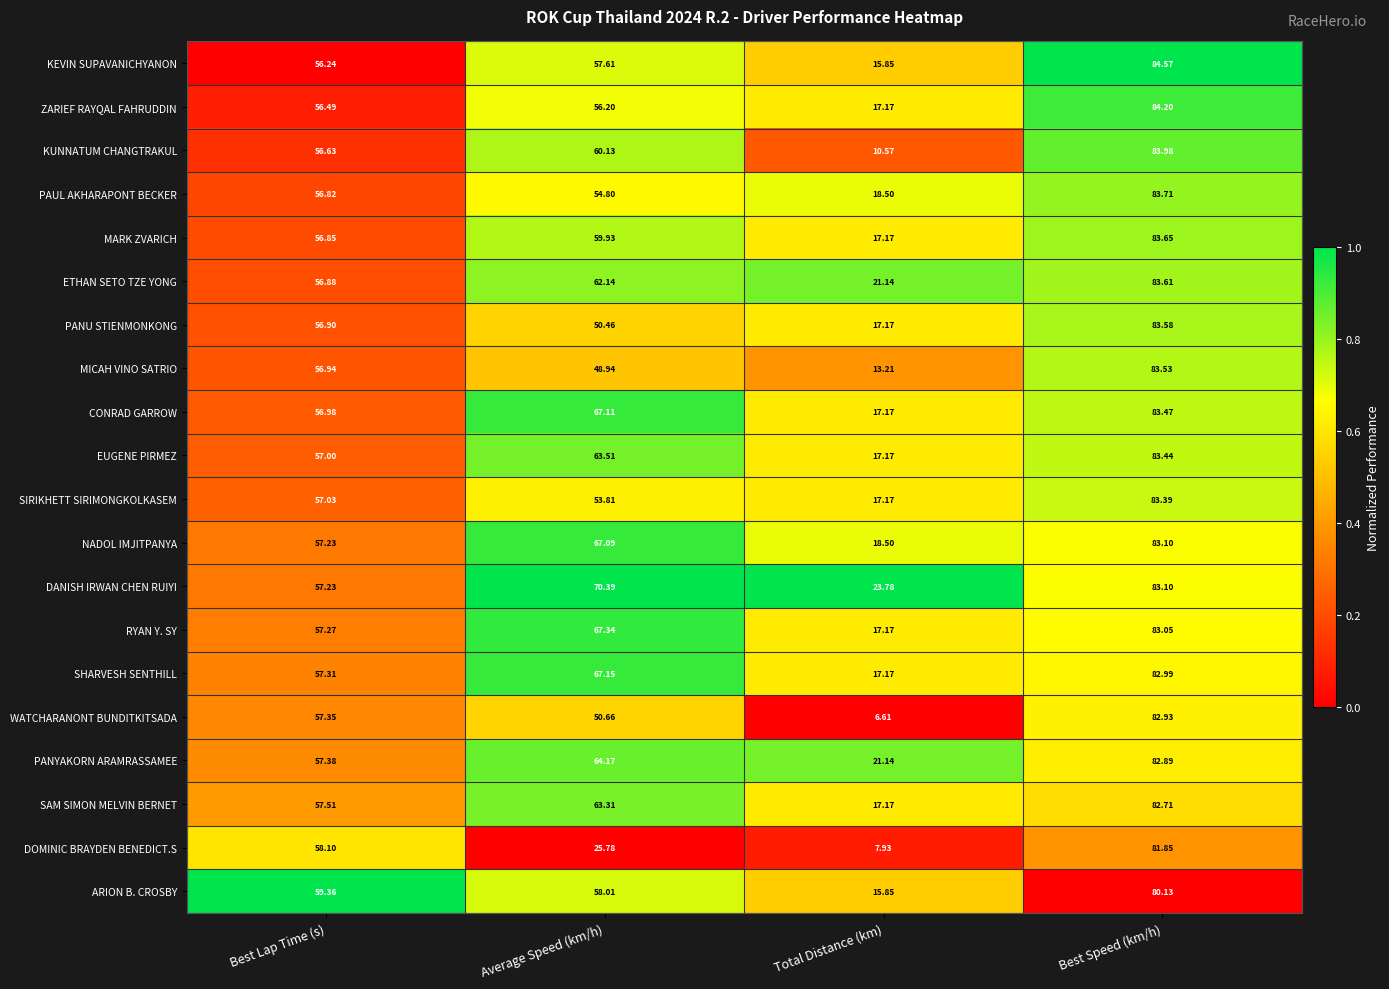

Which label corresponds to the smallest value in the chart?

Total Distance (km)